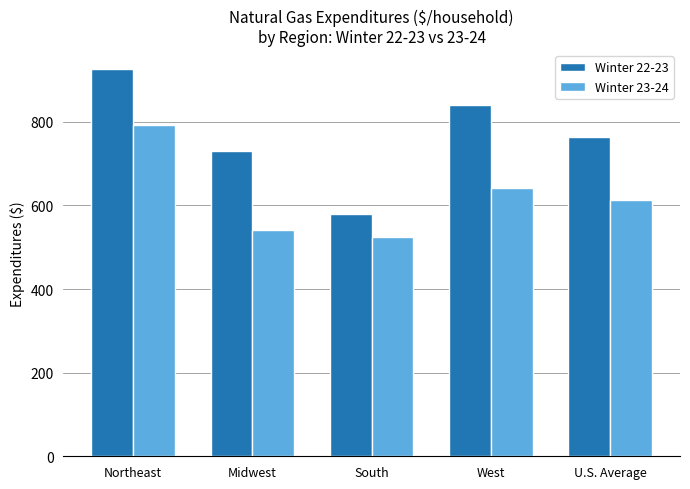

What is the difference between the maximum and minimum values in the Winter 23-24 series?

267.7